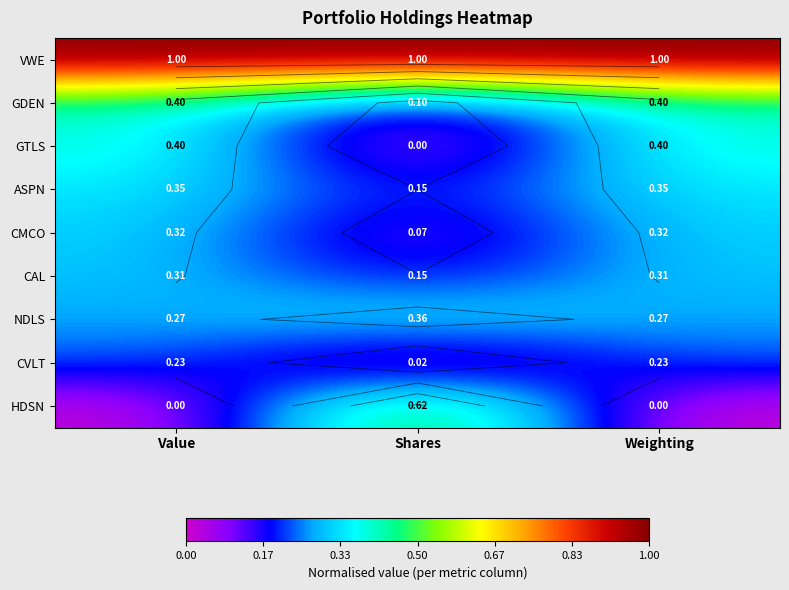

At which category is the sum across all series the highest?

Value